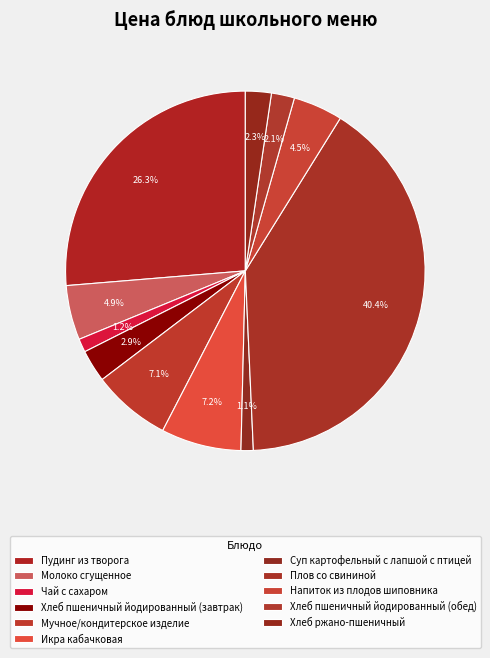

How many slices are in this pie chart?

11